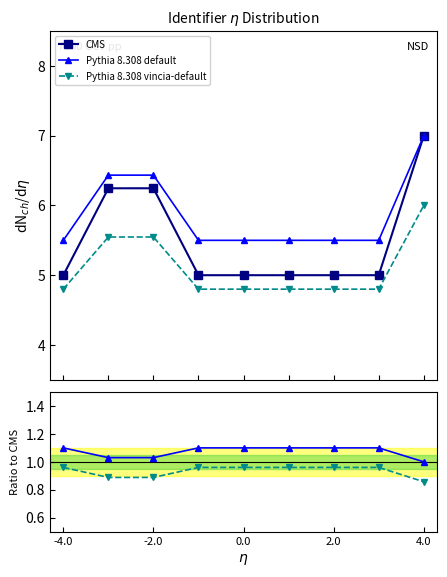

How many distinct data groups are displayed?

3